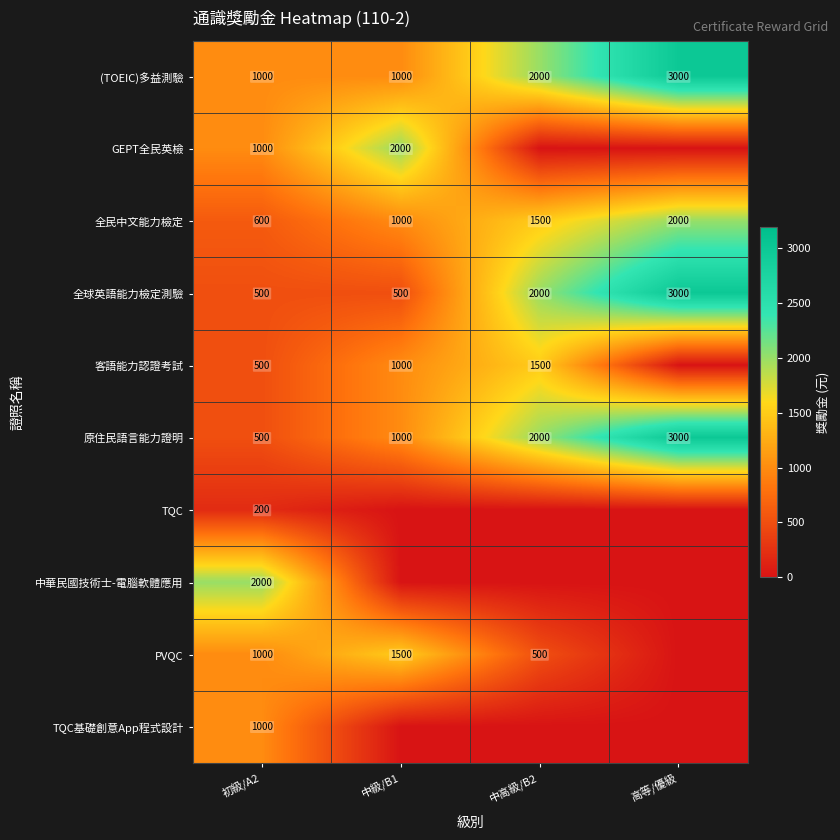

How many series are shown in this chart?

10